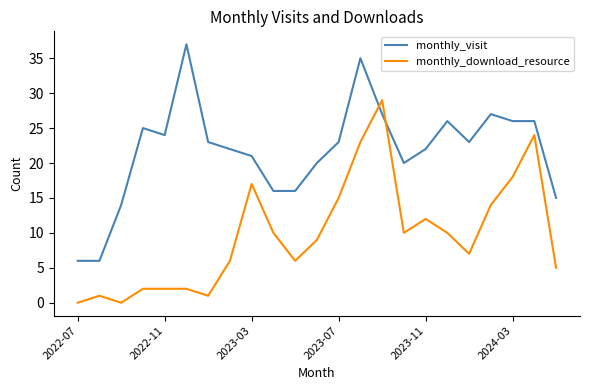

Which series has the largest total across all categories?

monthly_visit